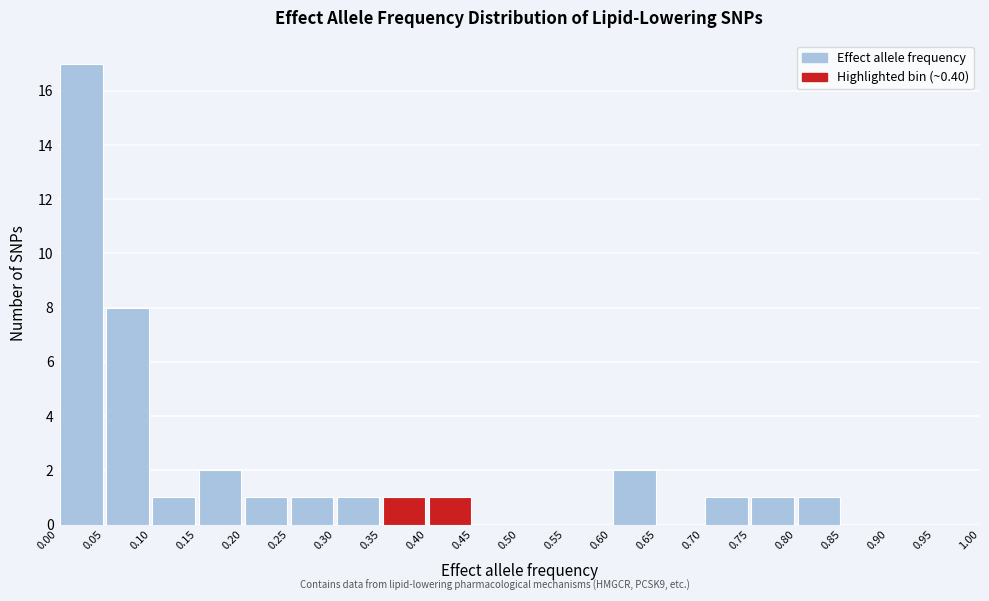

How tall is the bar that spans 0.05 to 0.10 on the x-axis? The values are not printed on the chart, so give them approximately, as read against the axis.

8